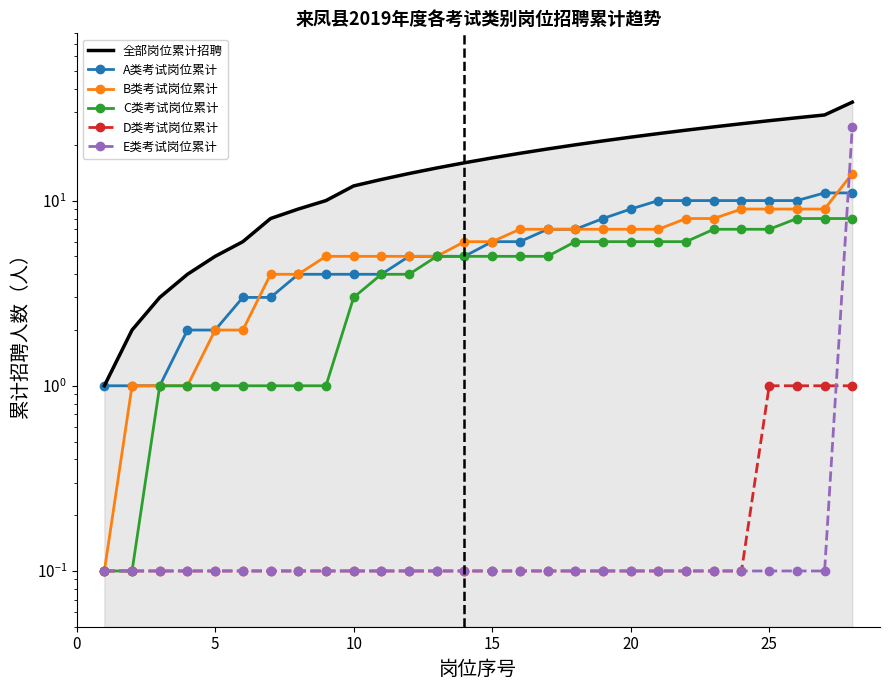

True or false: 全部岗位累计招聘 and C类考试岗位累计 cross at least once.

False